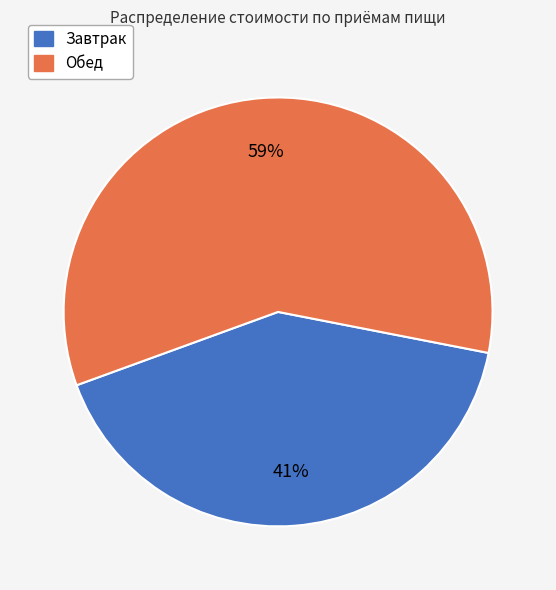

Is Обед the majority of the pie?

Yes